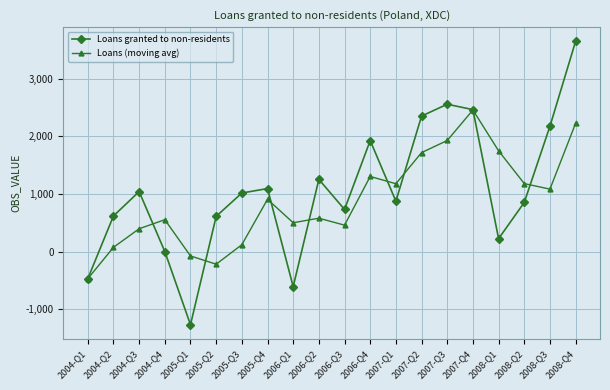

After their last crossing, which series has the higher values: Loans (moving avg) or Loans granted to non-residents?

Loans granted to non-residents